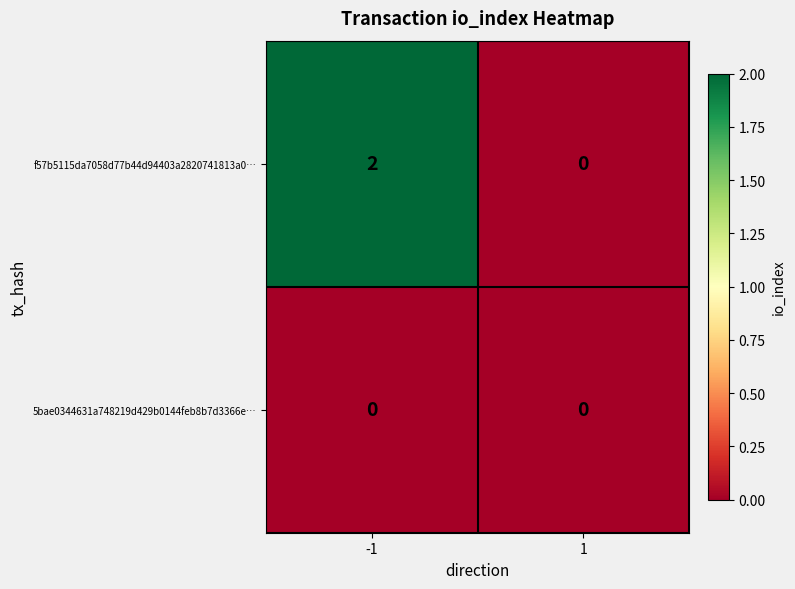

The f57b5115da7058d77b44d94403a2820741813a0… series shows 2 at -1. True or false?

True